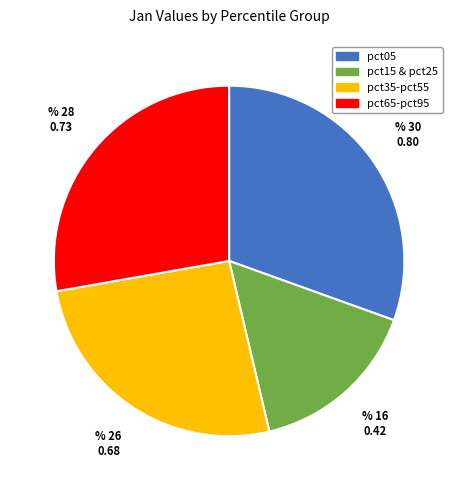

Does any single category account for the majority?

No